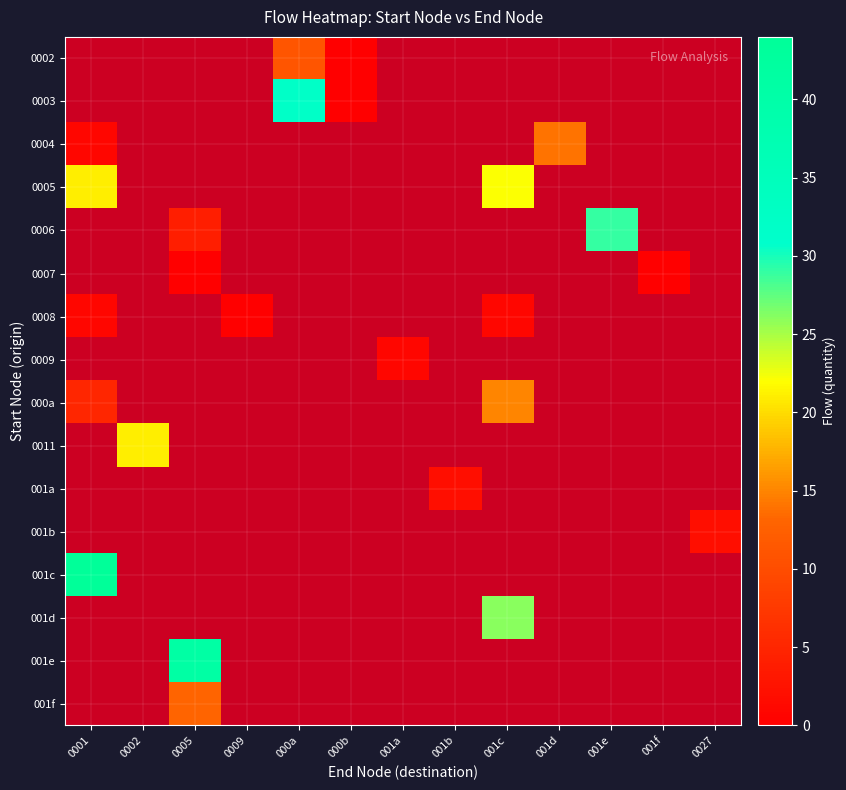

Between 0027 and 001c, which is larger?

001c